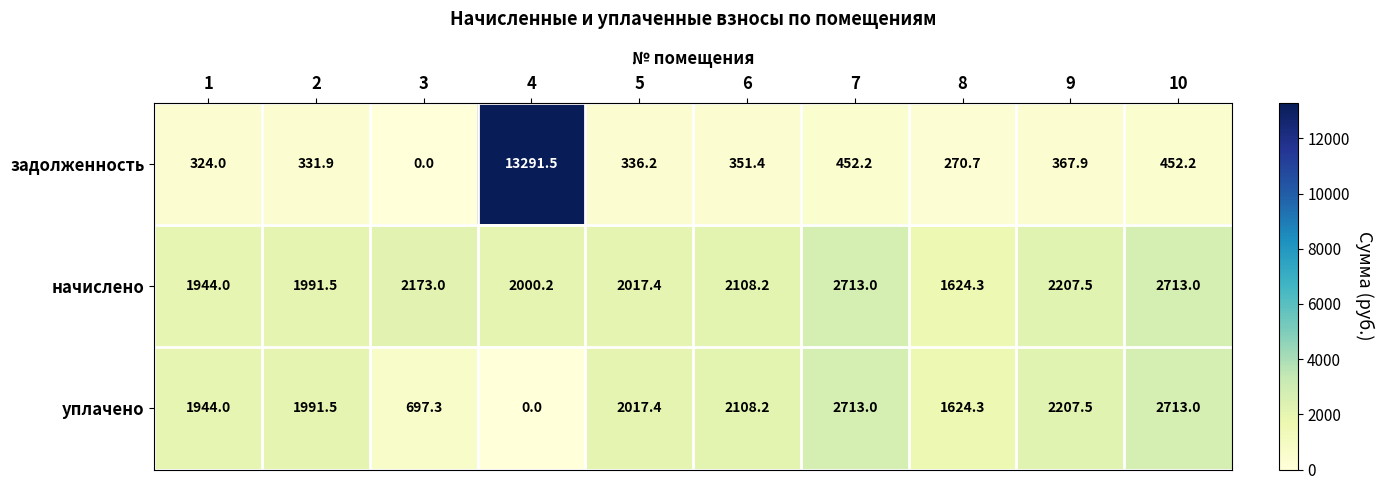

What is the average value of the задолженность series?

1617.8